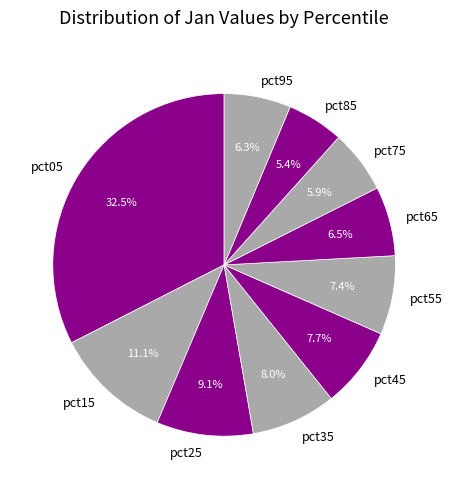

What is the largest slice in the pie chart?

pct05